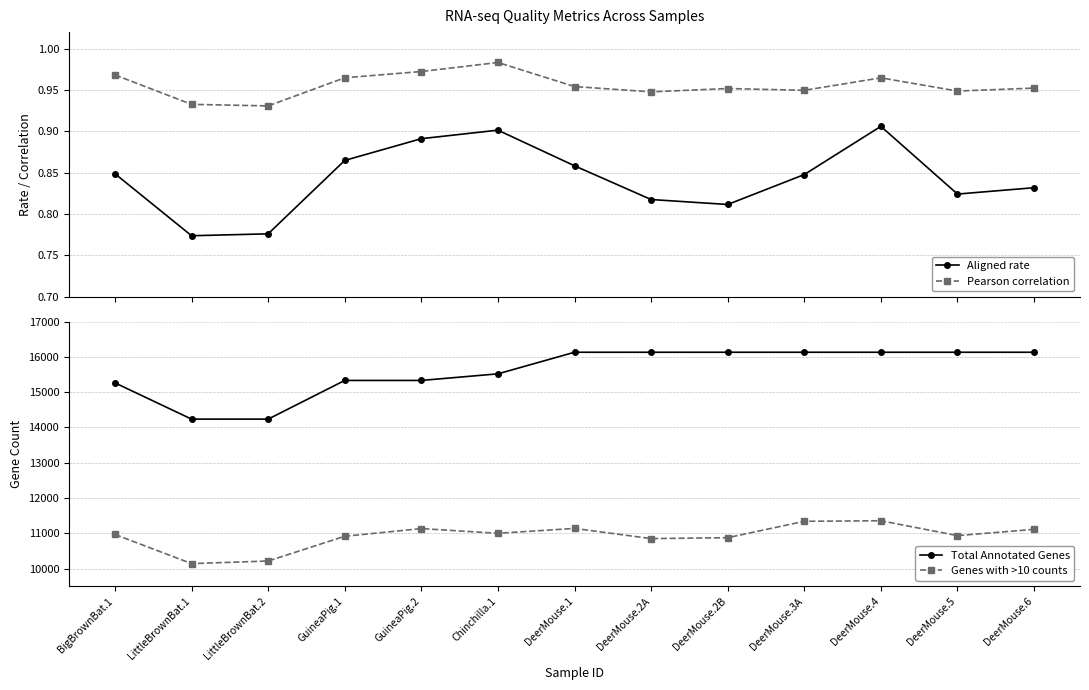

Reading left to right, extract all data points from this chart.

Aligned rate: BigBrownBat.1=0.8	LittleBrownBat.1=0.8	LittleBrownBat.2=0.8	GuineaPig.1=0.9	GuineaPig.2=0.9	Chinchilla.1=0.9	DeerMouse.1=0.9	DeerMouse.2A=0.8	DeerMouse.2B=0.8	DeerMouse.3A=0.8	DeerMouse.4=0.9	DeerMouse.5=0.8	DeerMouse.6=0.8
Pearson correlation: BigBrownBat.1=1.0	LittleBrownBat.1=0.9	LittleBrownBat.2=0.9	GuineaPig.1=1.0	GuineaPig.2=1.0	Chinchilla.1=1.0	DeerMouse.1=1.0	DeerMouse.2A=0.9	DeerMouse.2B=1.0	DeerMouse.3A=0.9	DeerMouse.4=1.0	DeerMouse.5=0.9	DeerMouse.6=1.0
Total Annotated Genes: BigBrownBat.1=15265.0	LittleBrownBat.1=14237.0	LittleBrownBat.2=14237.0	GuineaPig.1=15334.0	GuineaPig.2=15334.0	Chinchilla.1=15521.0	DeerMouse.1=16133.0	DeerMouse.2A=16133.0	DeerMouse.2B=16133.0	DeerMouse.3A=16133.0	DeerMouse.4=16133.0	DeerMouse.5=16133.0	DeerMouse.6=16133.0
Genes with >10 counts: BigBrownBat.1=10967.0	LittleBrownBat.1=10141.0	LittleBrownBat.2=10215.0	GuineaPig.1=10916.0	GuineaPig.2=11134.0	Chinchilla.1=11000.0	DeerMouse.1=11139.0	DeerMouse.2A=10850.0	DeerMouse.2B=10876.0	DeerMouse.3A=11341.0	DeerMouse.4=11356.0	DeerMouse.5=10935.0	DeerMouse.6=11112.0